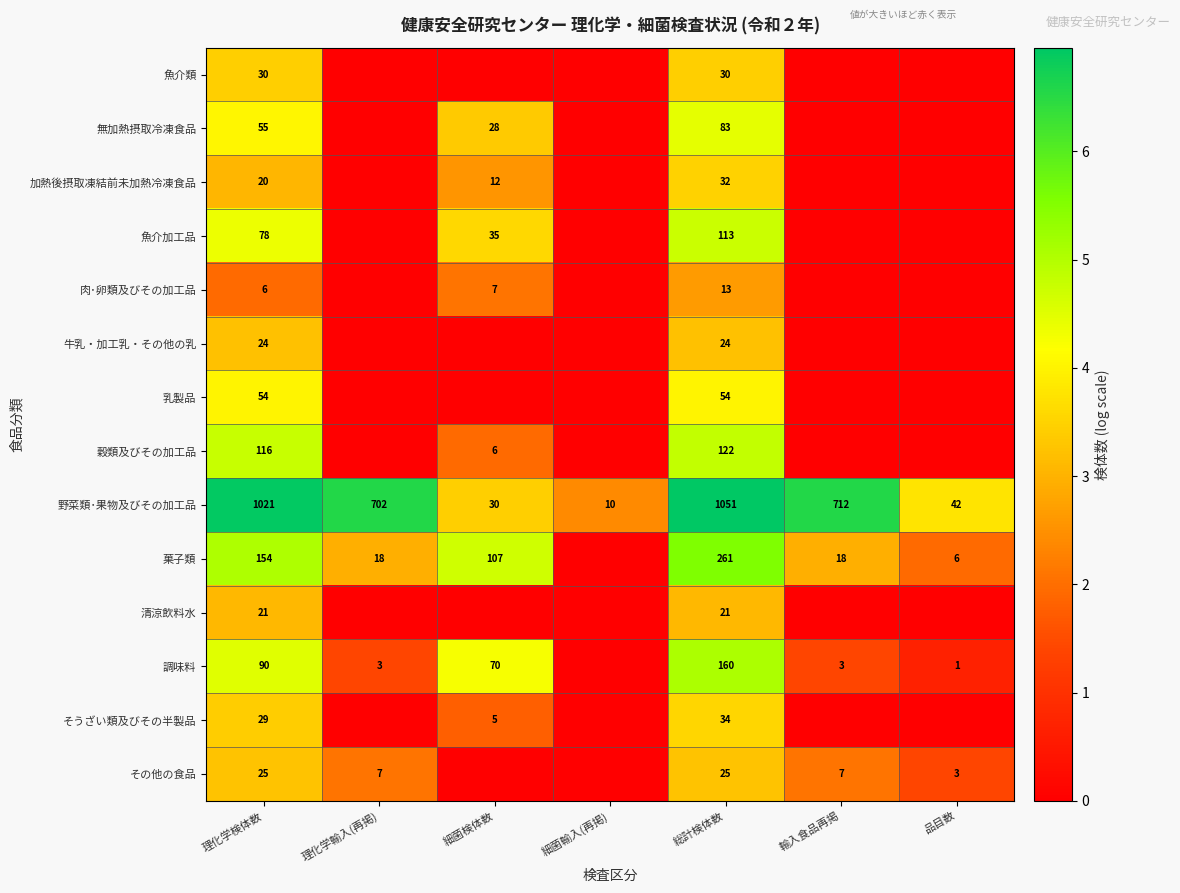

What is the difference between the 野菜類･果物及びその加工品 values at 細菌検体数 and 総計検体数?

1021